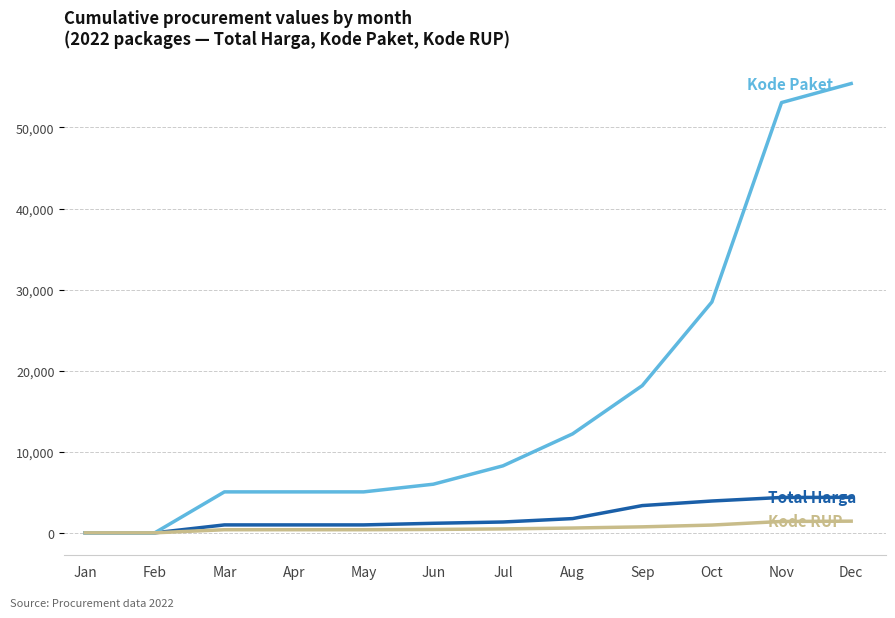

What is the maximum value shown in the chart?

55415.3